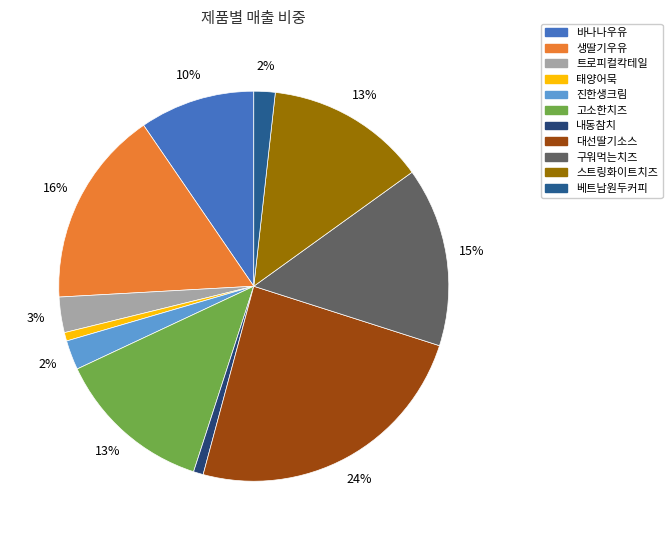

How many segments does this pie chart have?

11